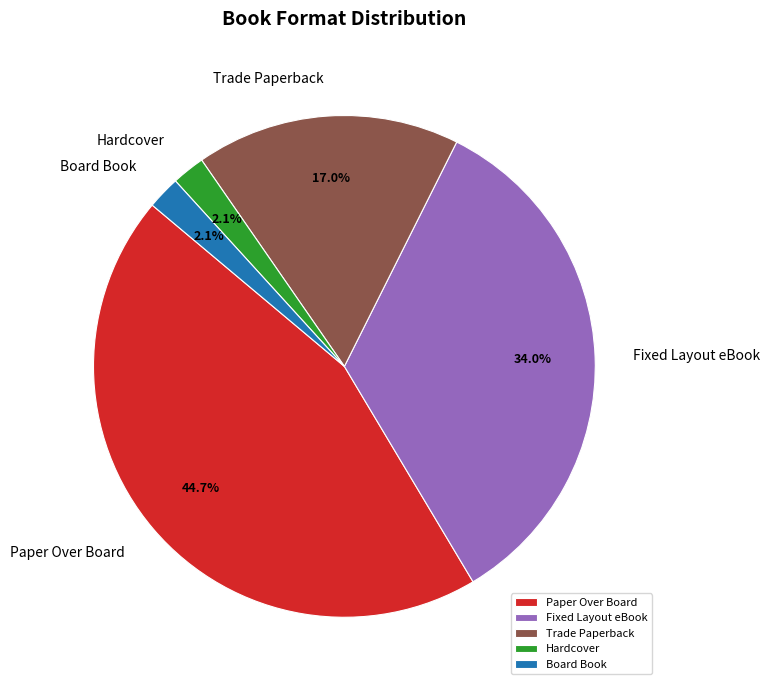

True or false: Hardcover accounts for 8% of the total.

False